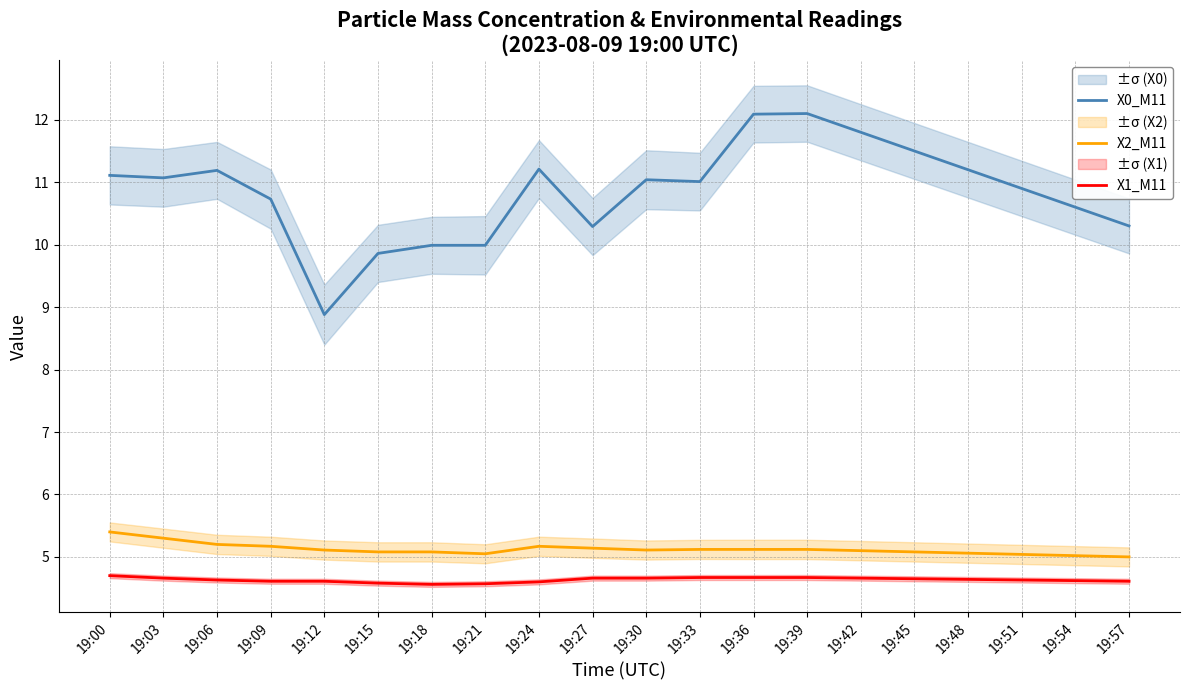

Reading left to right, transcribe all the data shown in this chart.

X0_M11: 11.1	11.1	11.2	10.7	8.9	9.9	10.0	10.0	11.2	10.3	11.0	11.0	12.1	12.1	11.8	11.5	11.2	10.9	10.6	10.3
X2_M11: 5.4	5.3	5.2	5.2	5.1	5.1	5.1	5.0	5.2	5.1	5.1	5.1	5.1	5.1	5.1	5.1	5.1	5.0	5.0	5.0
X1_M11: 4.7	4.7	4.6	4.6	4.6	4.6	4.6	4.6	4.6	4.7	4.7	4.7	4.7	4.7	4.7	4.7	4.6	4.6	4.6	4.6